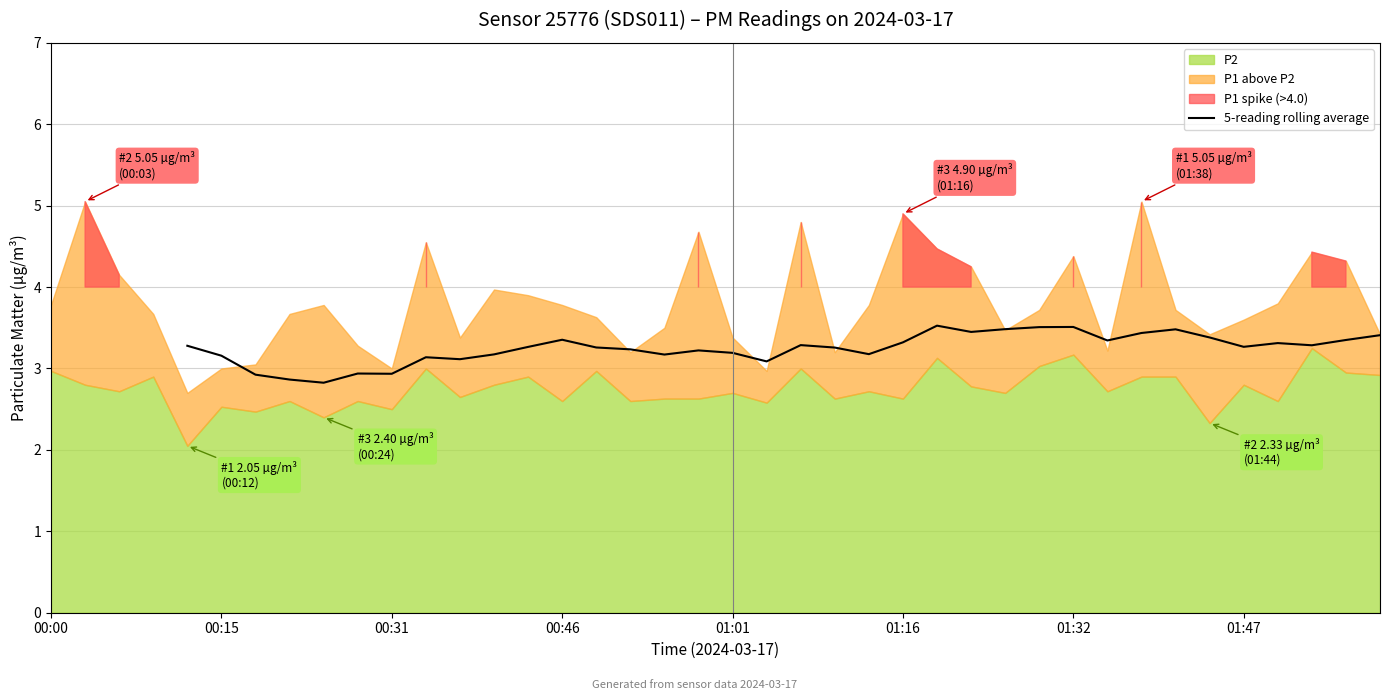

Is it true that the value at 00:15 is 5.0?

False